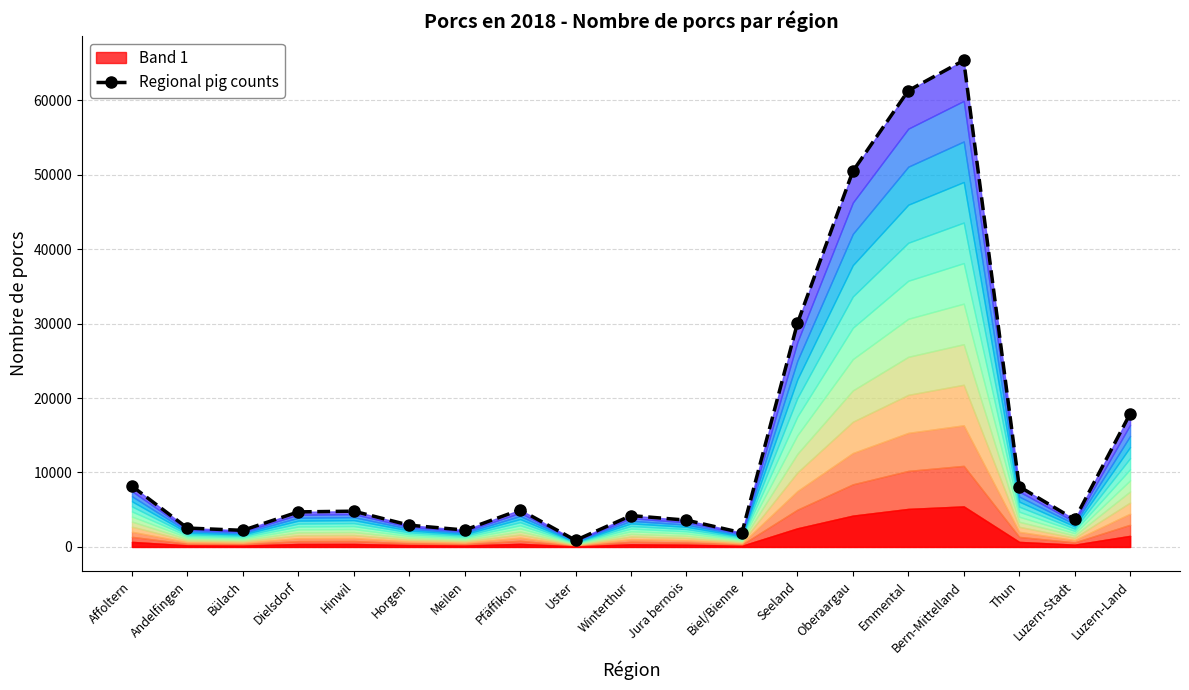

How many lines are shown in the chart?

1